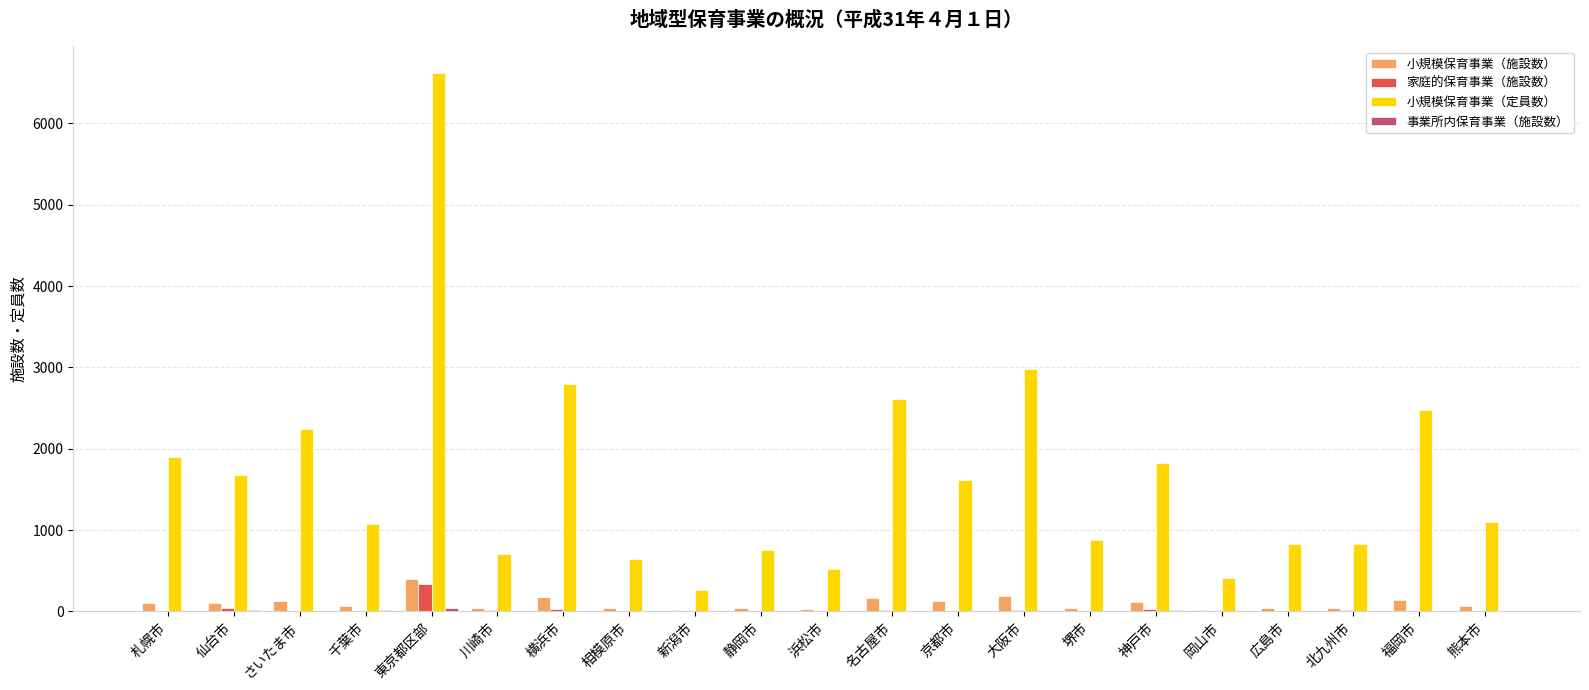

How many groups of bars are there?

21